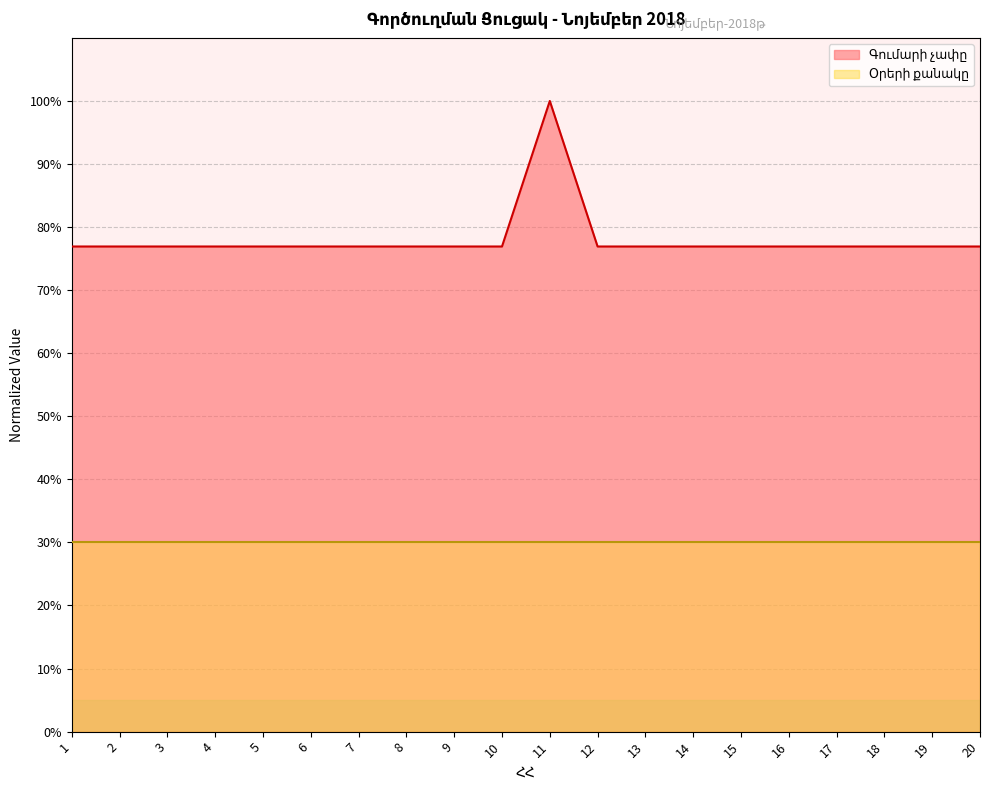

List the labels in order of value, smallest first.

1, 2, 3, 4, 5, 6, 7, 8, 9, 10, 12, 13, 14, 15, 16, 17, 18, 19, 20, 11